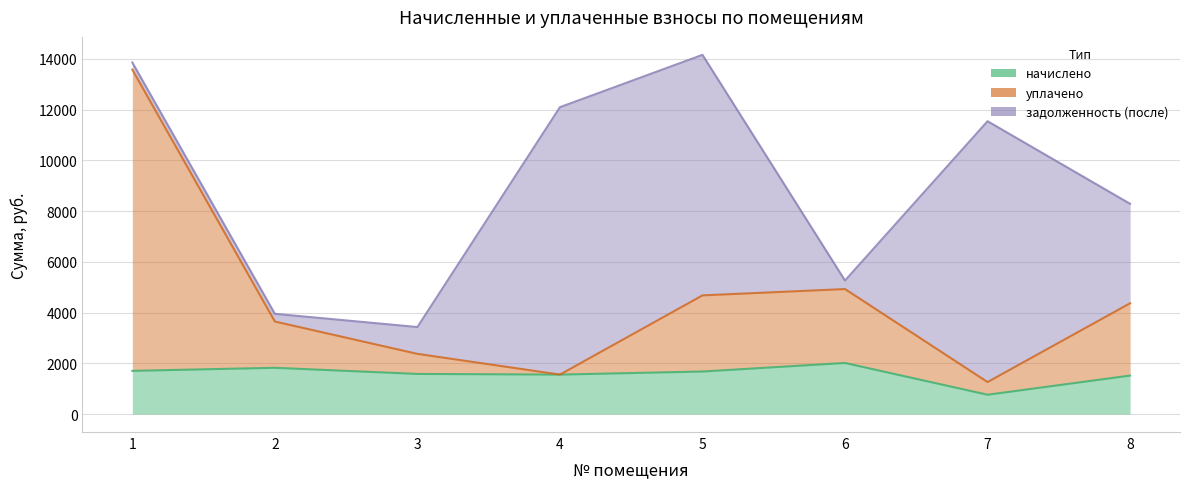

What is the sum of the начислено values at 5 and 7?

2437.6